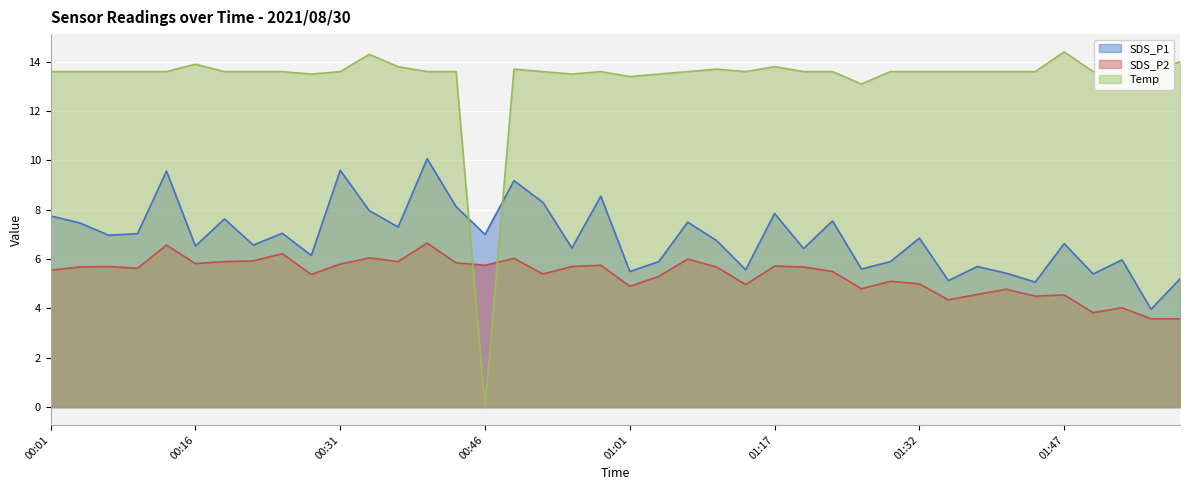

In SDS_P1, how many points are higher than both neighbors (excluding endpoints)?

14